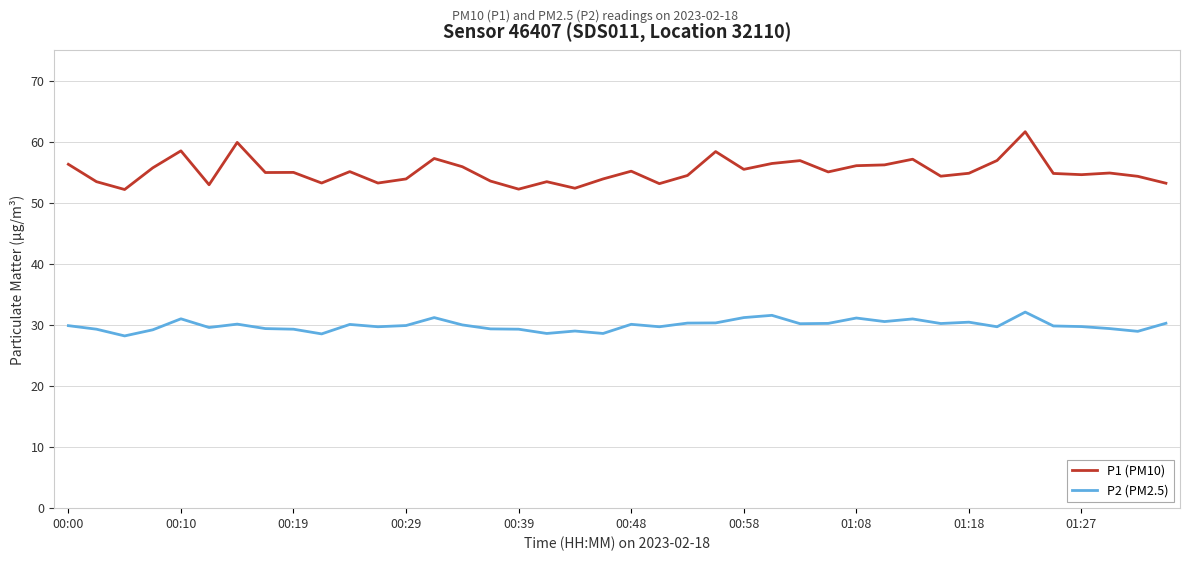

What is the difference between the maximum and second lowest values in the P1 (PM10) series?

9.4